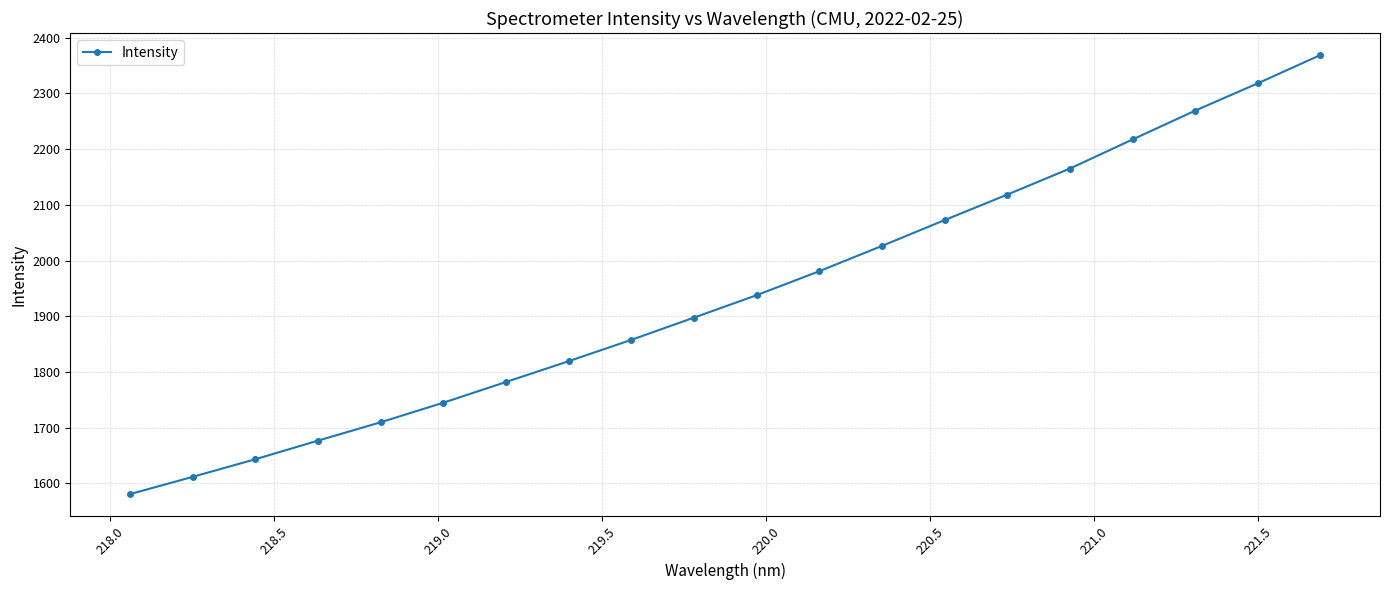

True or false: there are more than 1 points higher than both neighbors.

False